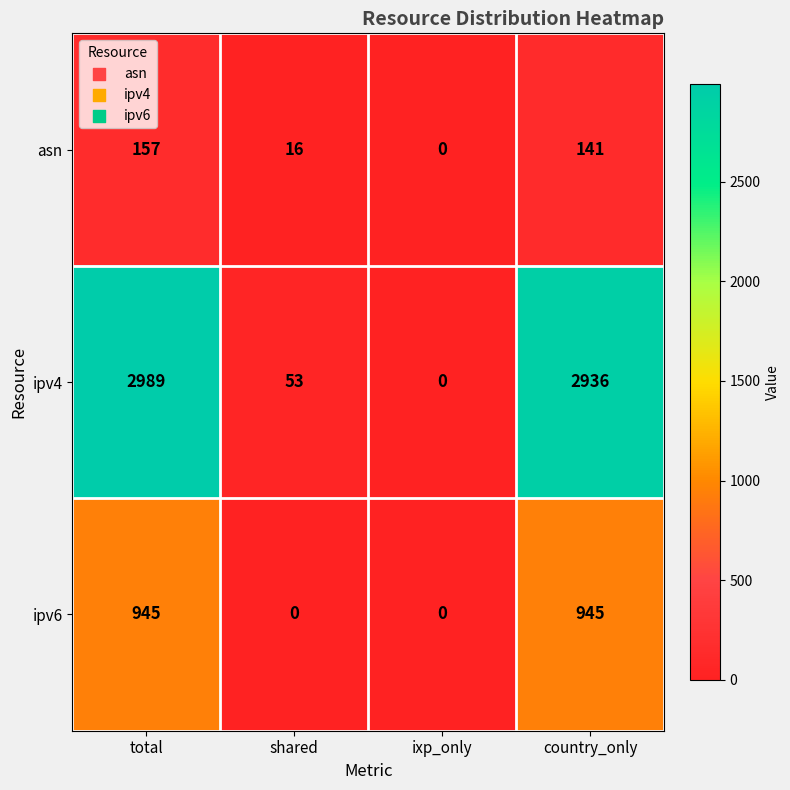

Read the ipv6 value at country_only.

945